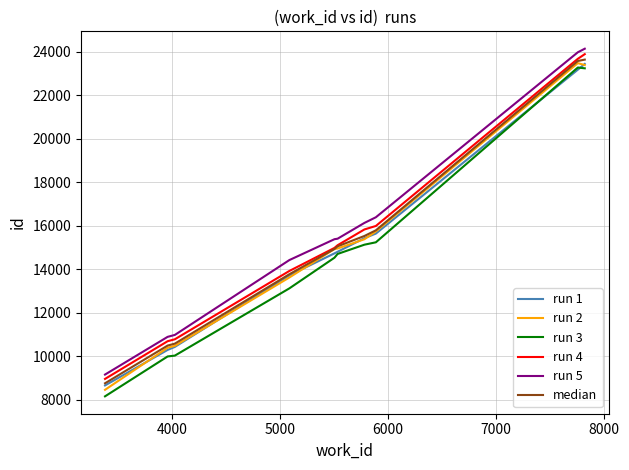

Which series has the widest spread of values?

run 3